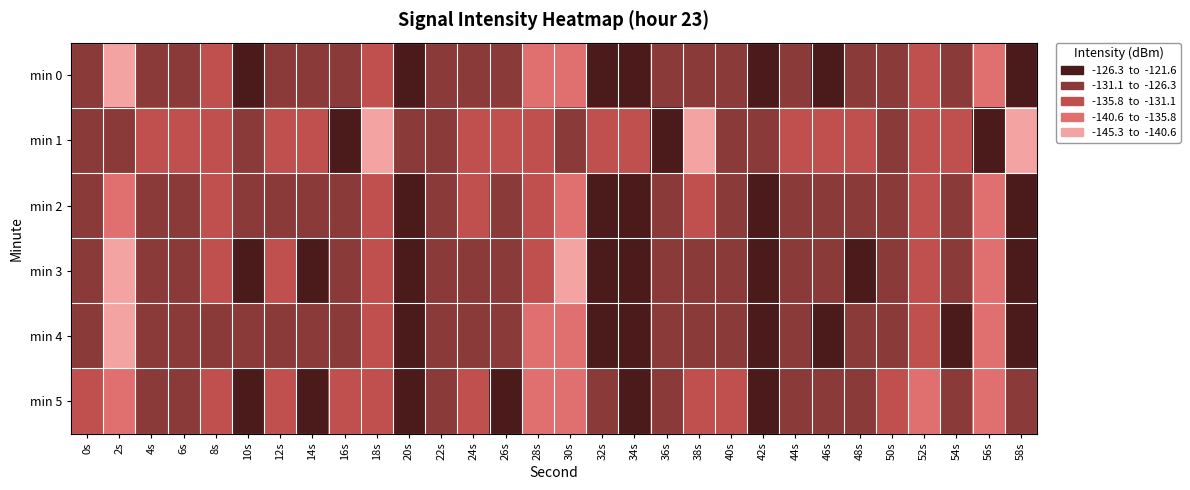

At which category is the sum across all series the highest?

34s